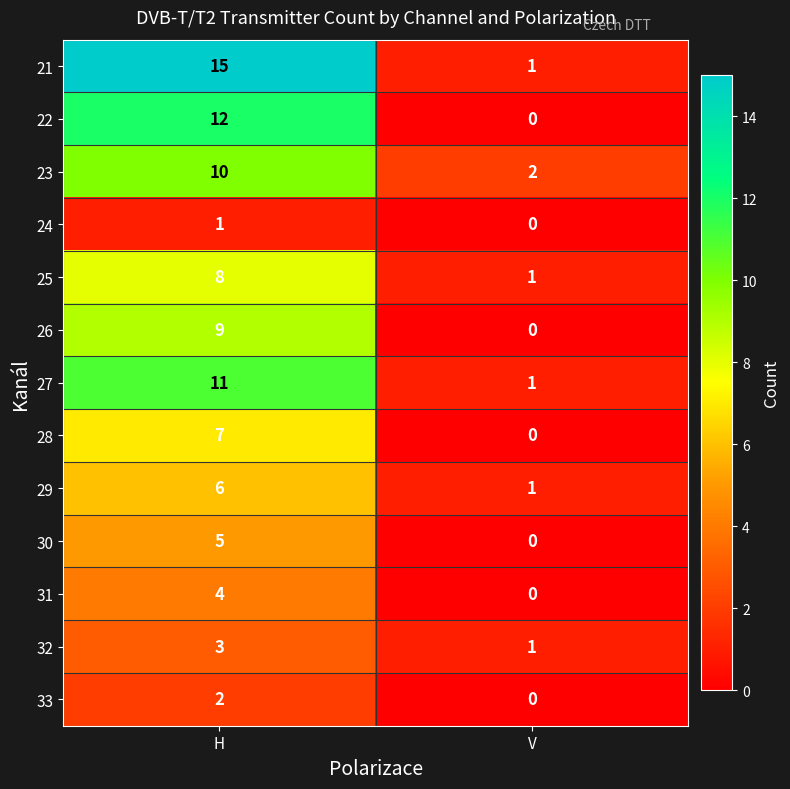

What value does the 22 series have at H, to the nearest 10?

10